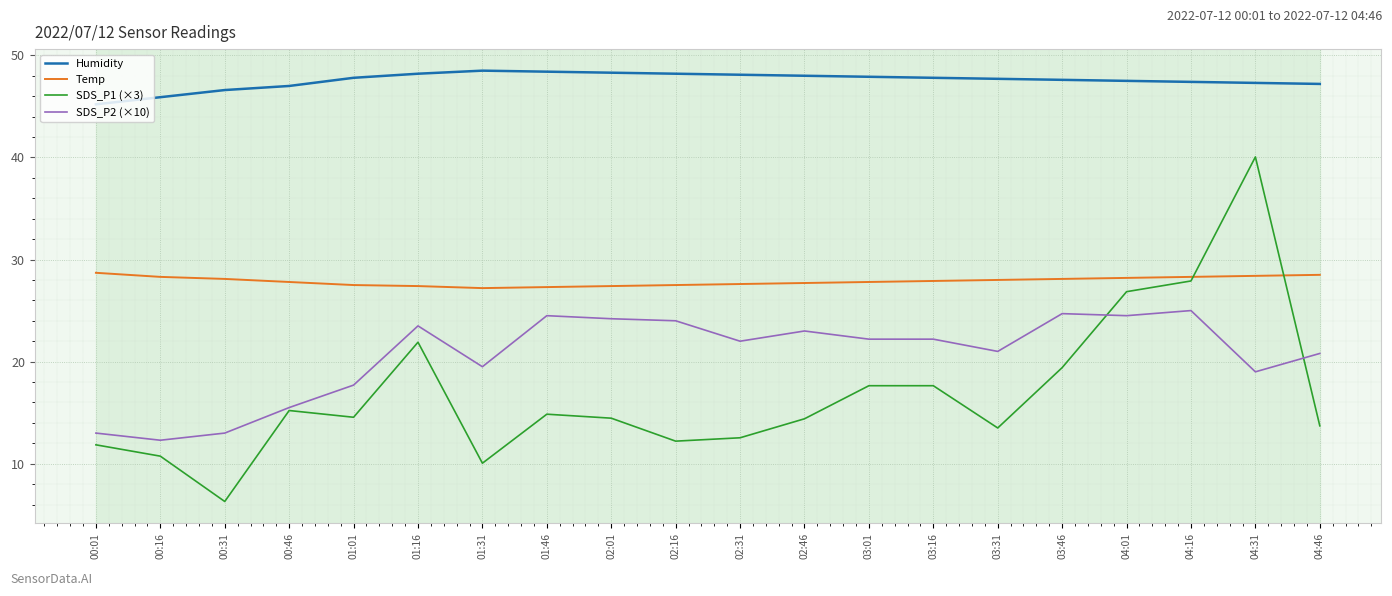

How many lines are shown in the chart?

4